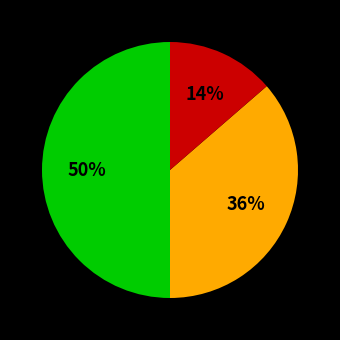

To the nearest percent, what is the difference between the largest and smallest slice percentages?

36%